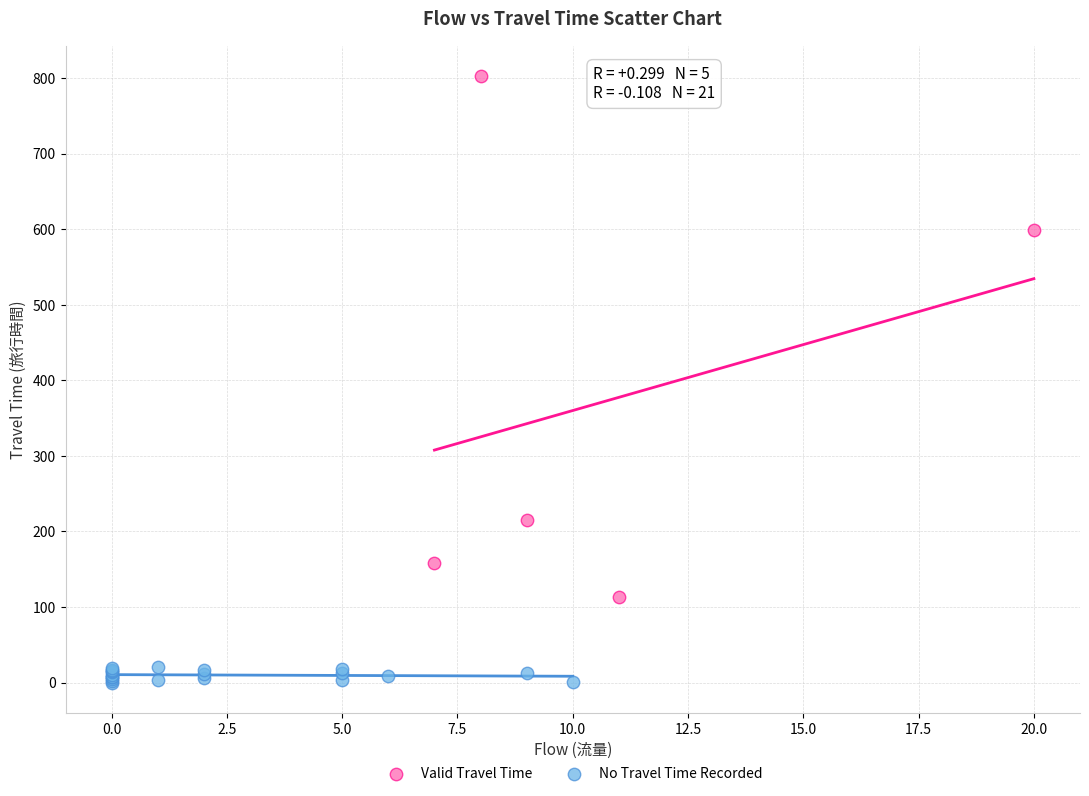

Which series has the widest spread of Y values?

Valid Travel Time